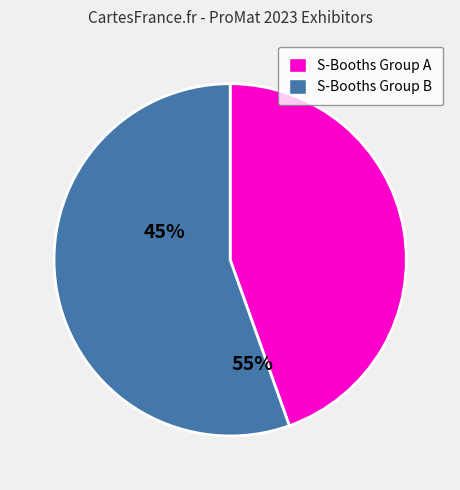

Between S-Booths Group A and S-Booths Group B, which is larger?

S-Booths Group B